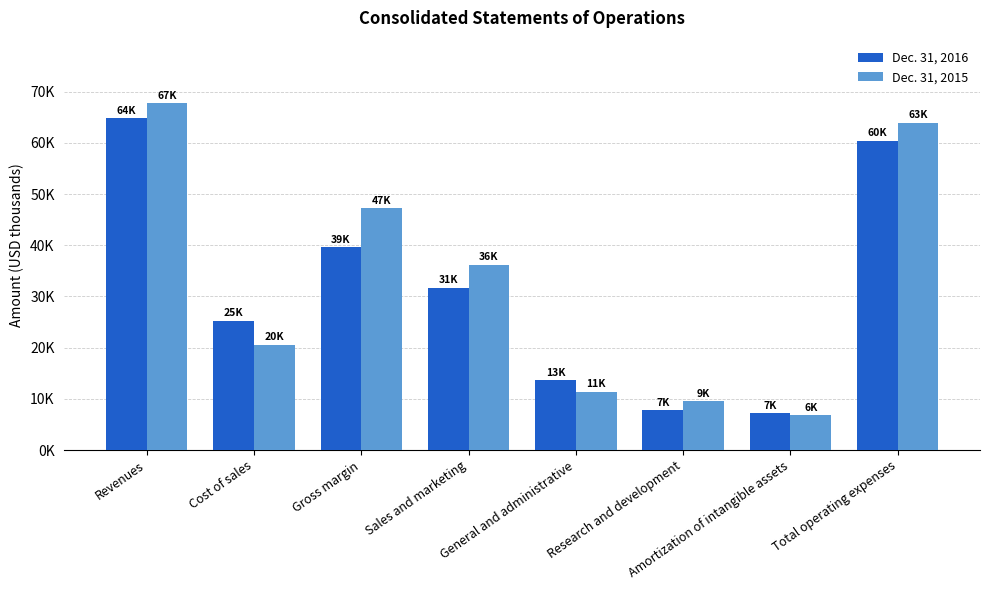

Which has a higher value, Cost of sales or Gross margin?

Gross margin